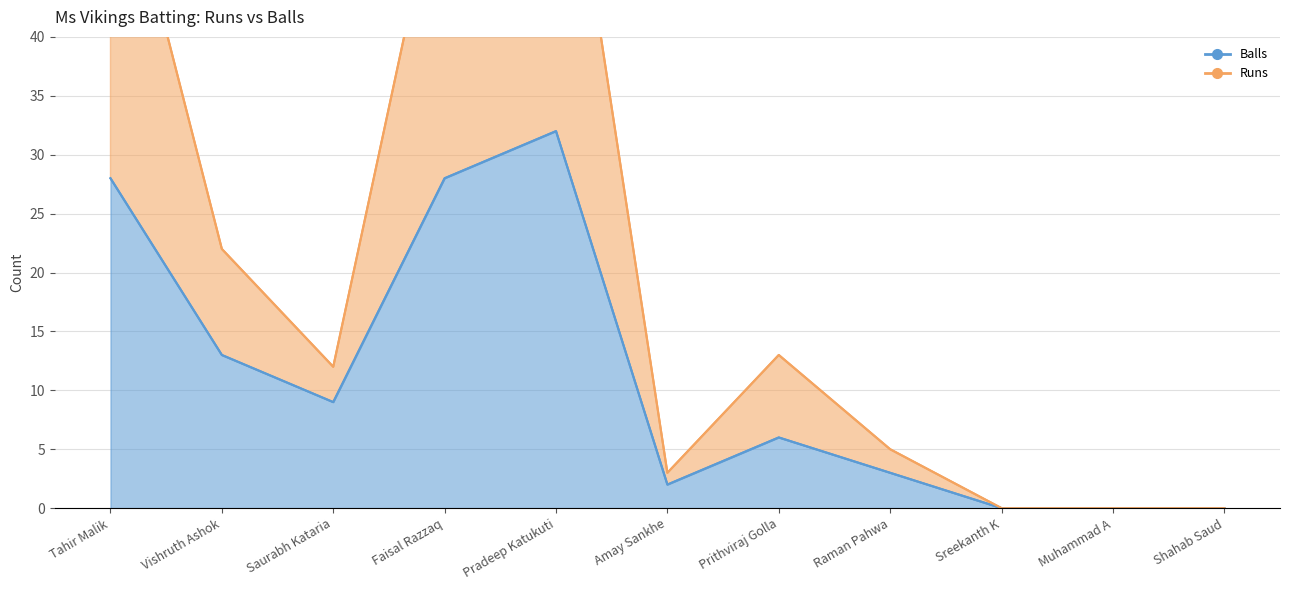

What is the difference between the second highest and minimum values in the Balls series?

28